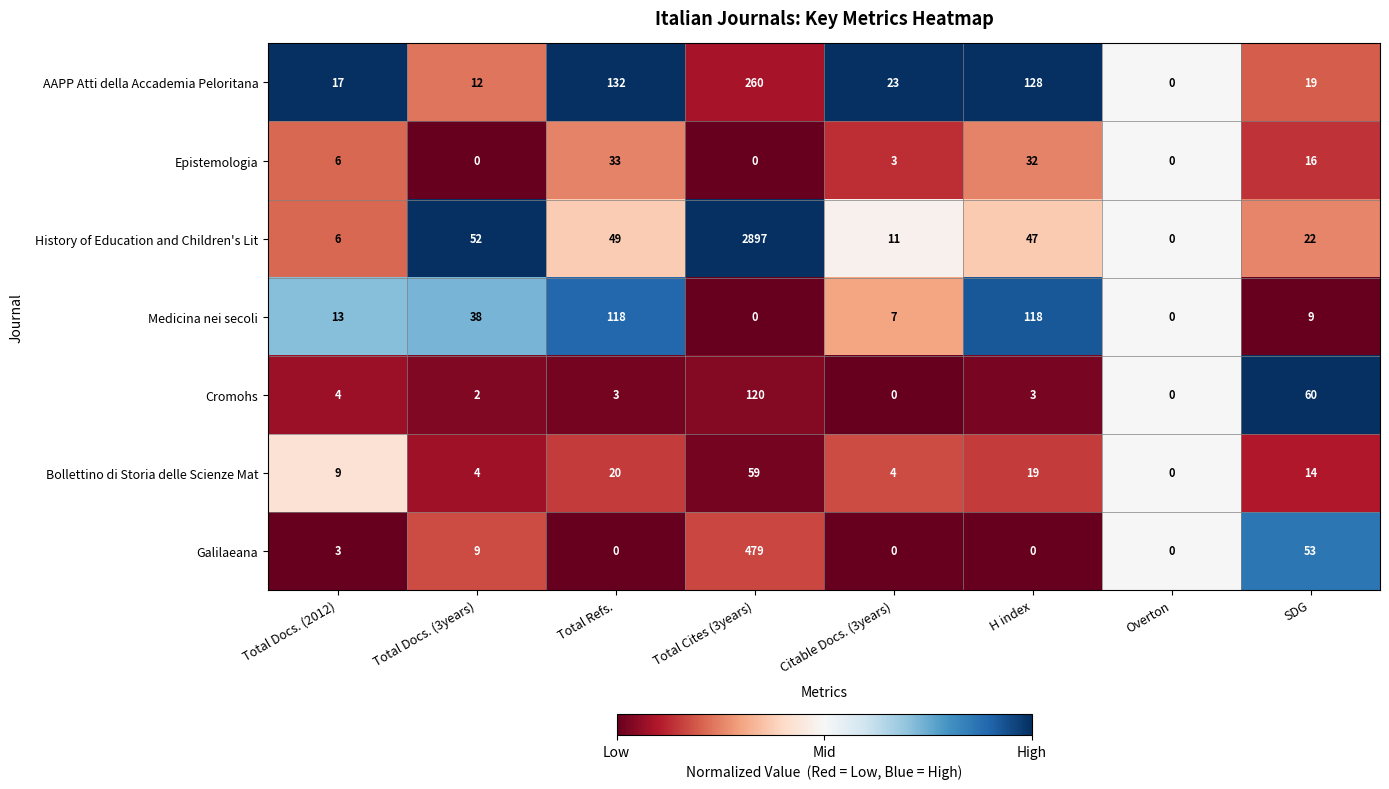

The value of Medicina nei secoli at Overton is -63. True or false?

False